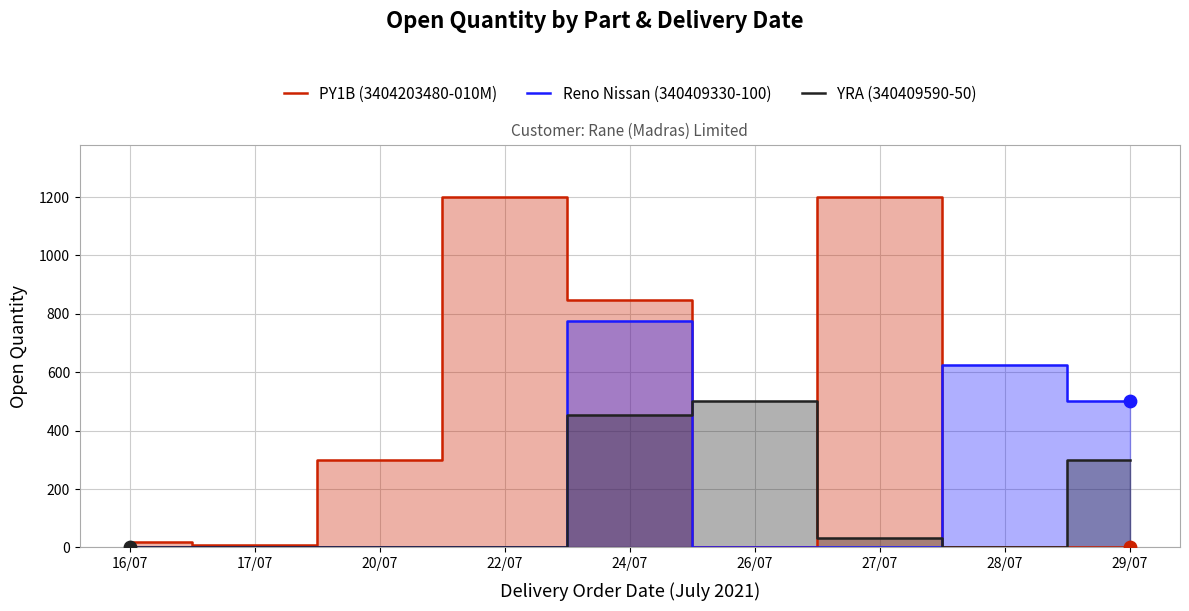

Is the value of PY1B (3404203480-010M) at 16/07 greater than the value of YRA (340409590-50) at 24/07?

No